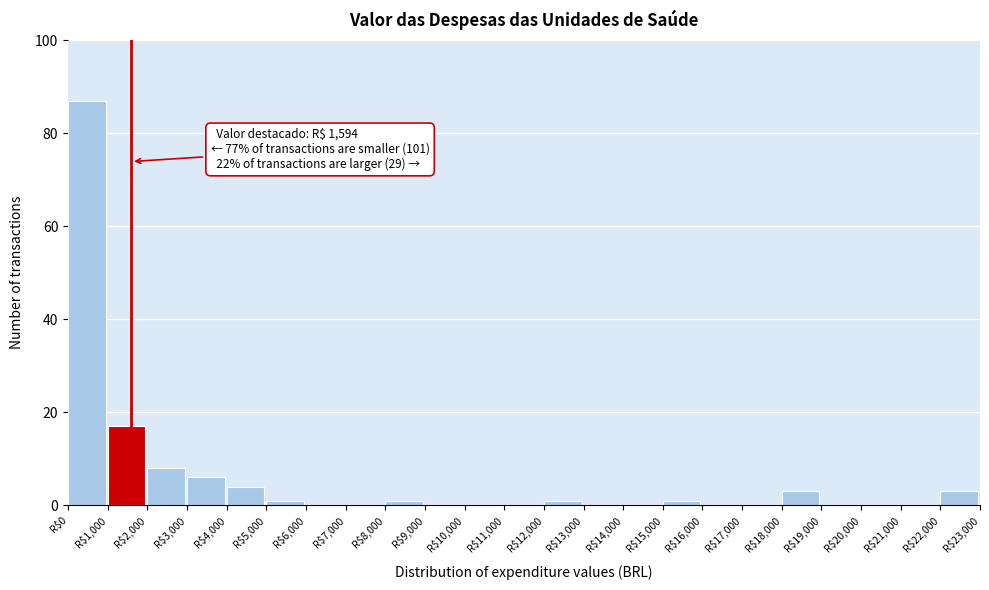

Which range on the x-axis has the tallest bar?

0 to 1000